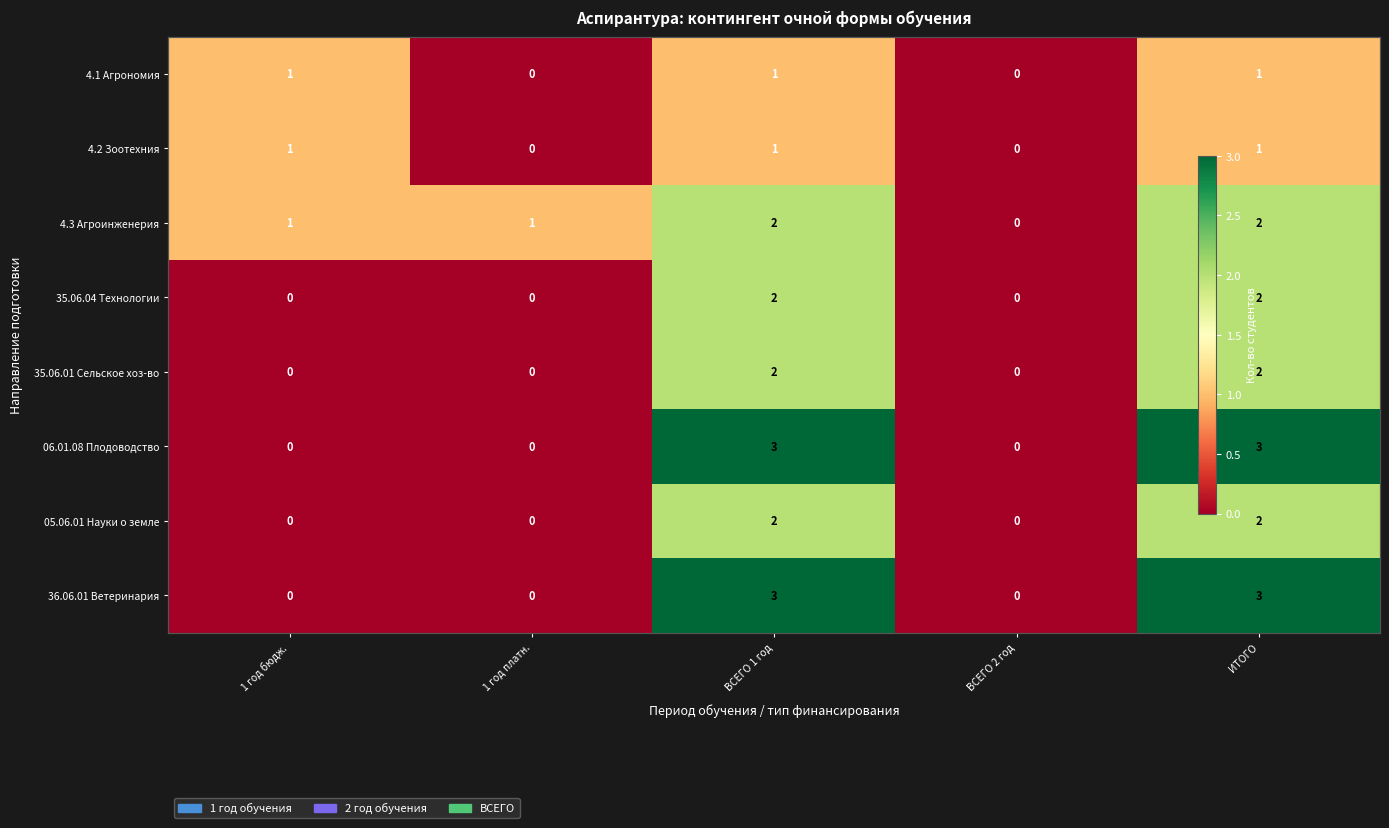

What is the difference between the second highest and second lowest values in the 05.06.01 Науки о земле series?

2